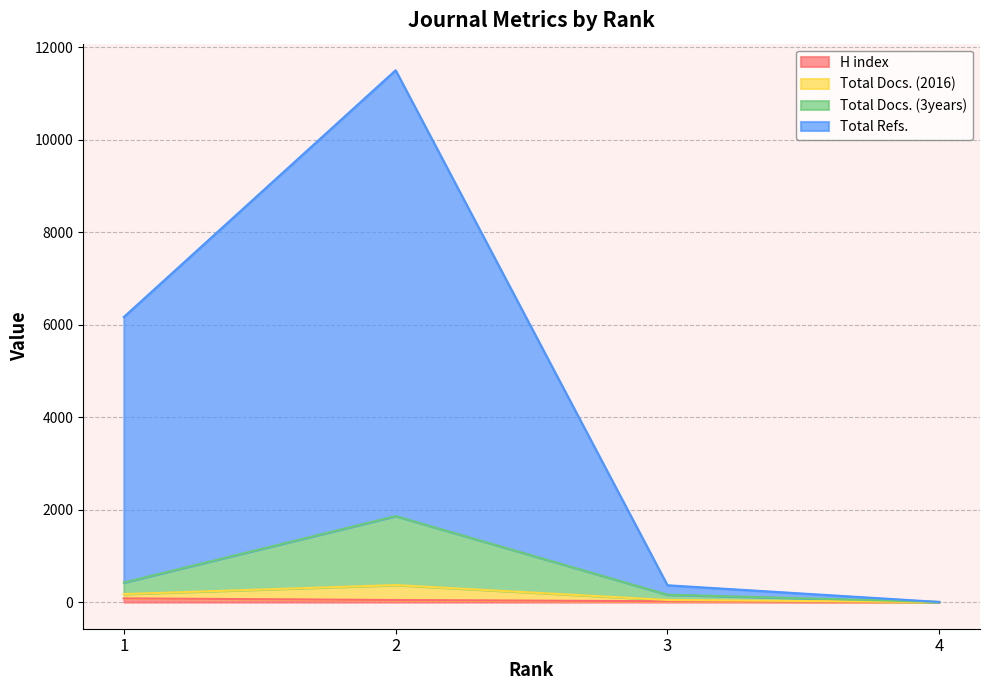

True or false: H index and Total Docs. (2016) cross at least once.

False